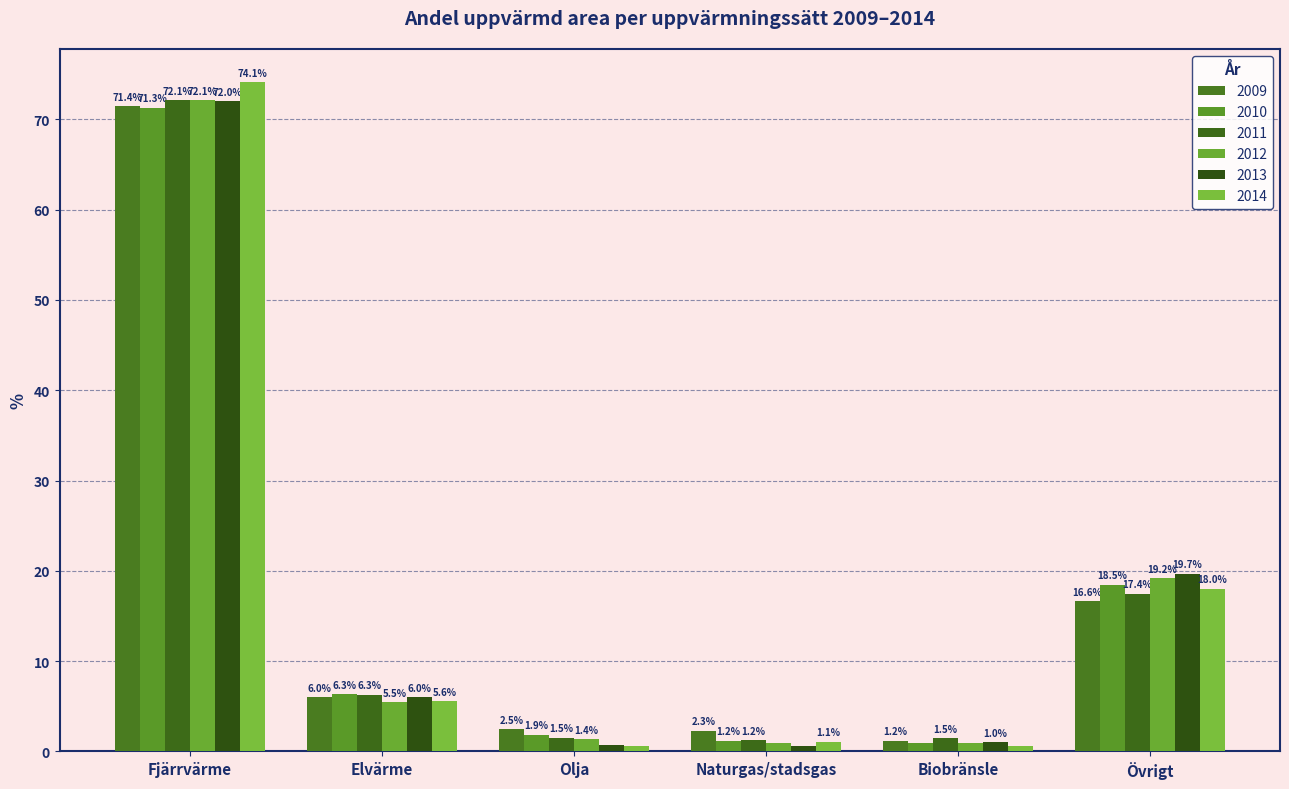

At how many categories does at least one series exceed 58?

1